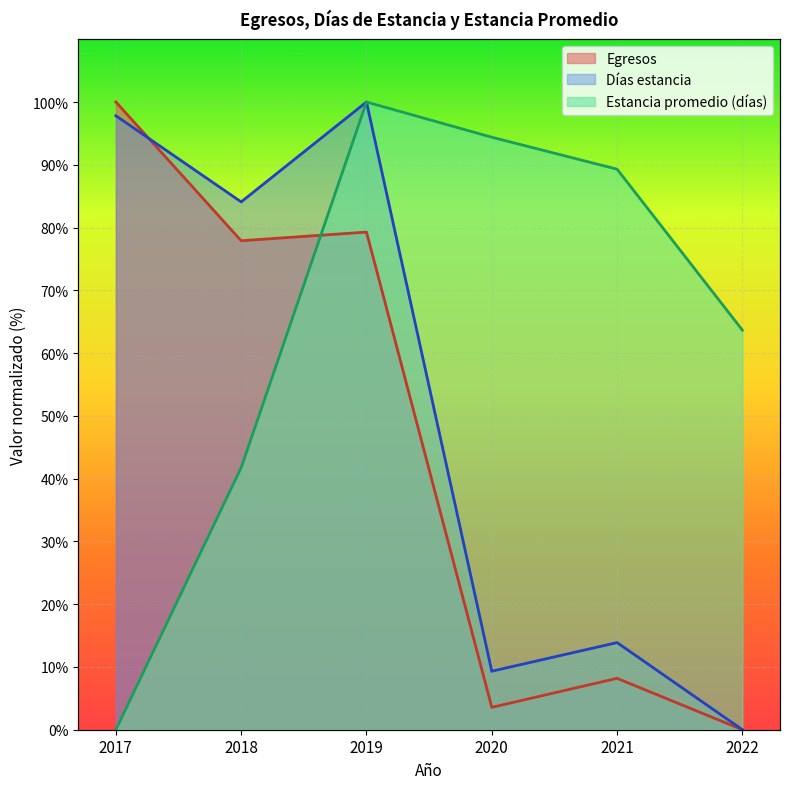

Reading right to left, list all the values displayed in this chart.

Egresos: 2022=0.0	2021=8.2	2020=3.6	2019=79.3	2018=77.9	2017=100.0
Días estancia: 2022=0.0	2021=13.9	2020=9.3	2019=100.0	2018=84.1	2017=97.8
Estancia promedio (días): 2022=63.7	2021=89.3	2020=94.4	2019=100.0	2018=41.7	2017=0.0